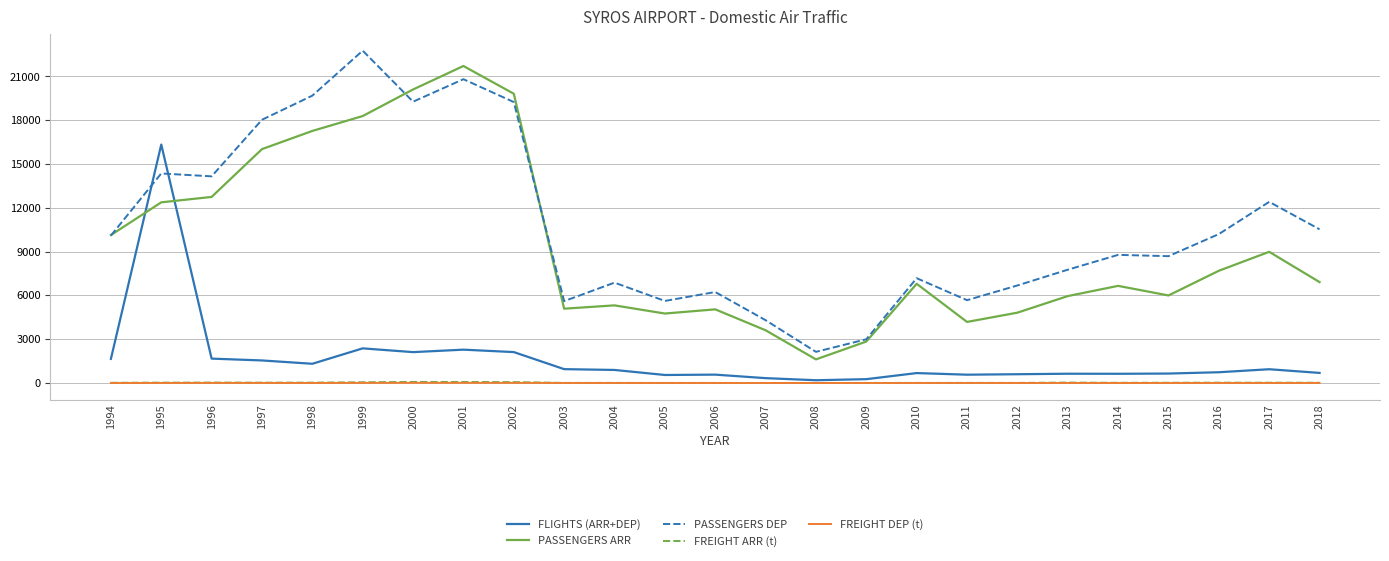

Where do FLIGHTS (ARR+DEP) and PASSENGERS DEP first cross each other?

1994 and 1995